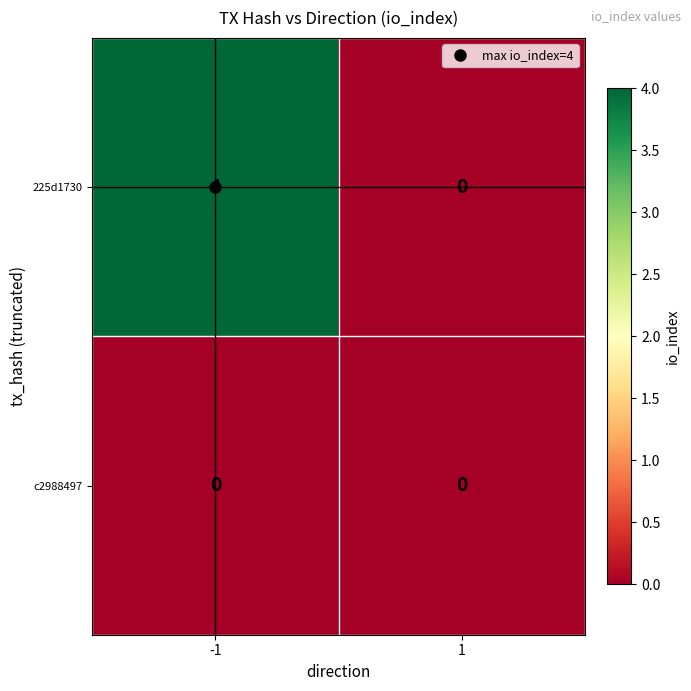

Which series has the largest total across all categories?

225d1730